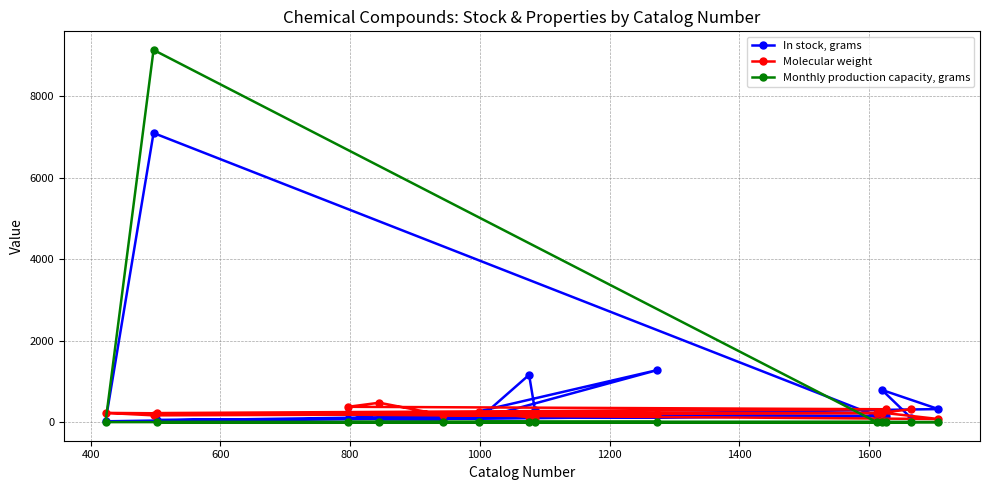

What is the greatest value displayed?

9140.0